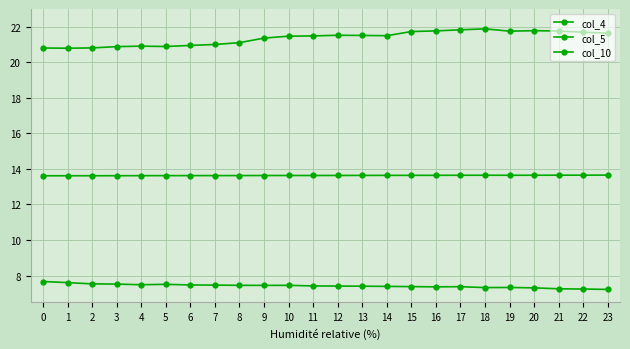

Reading left to right, extract all data points from this chart.

col_4: 7.7	7.6	7.5	7.5	7.5	7.5	7.5	7.5	7.5	7.4	7.5	7.4	7.4	7.4	7.4	7.4	7.4	7.4	7.3	7.3	7.3	7.3	7.2	7.2
col_5: 20.8	20.8	20.8	20.9	20.9	20.9	21.0	21.0	21.1	21.4	21.5	21.5	21.5	21.5	21.5	21.7	21.8	21.8	21.9	21.8	21.8	21.8	21.7	21.6
col_10: 13.6	13.6	13.6	13.6	13.6	13.6	13.6	13.6	13.6	13.6	13.6	13.6	13.6	13.6	13.6	13.6	13.6	13.6	13.6	13.6	13.6	13.6	13.7	13.7